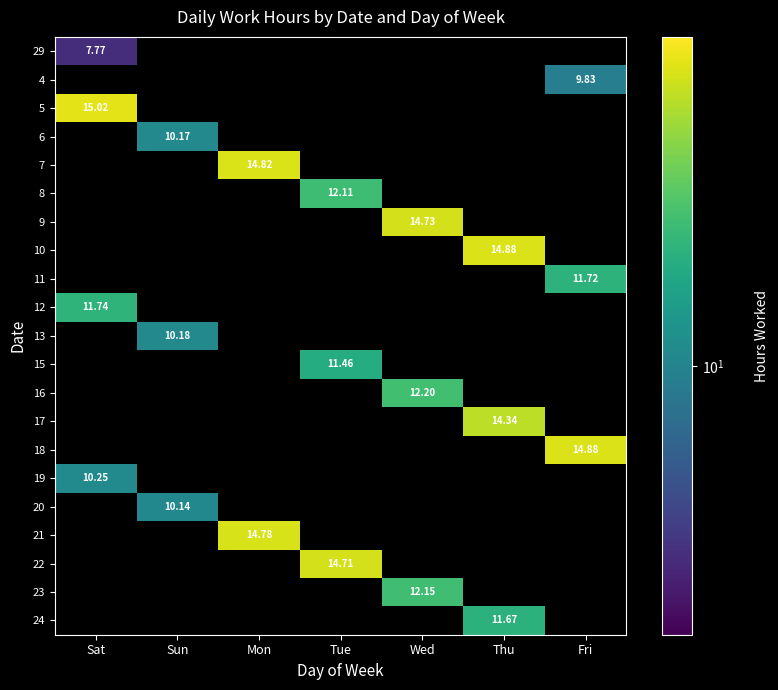

At how many categories does at least one series exceed 5?

7